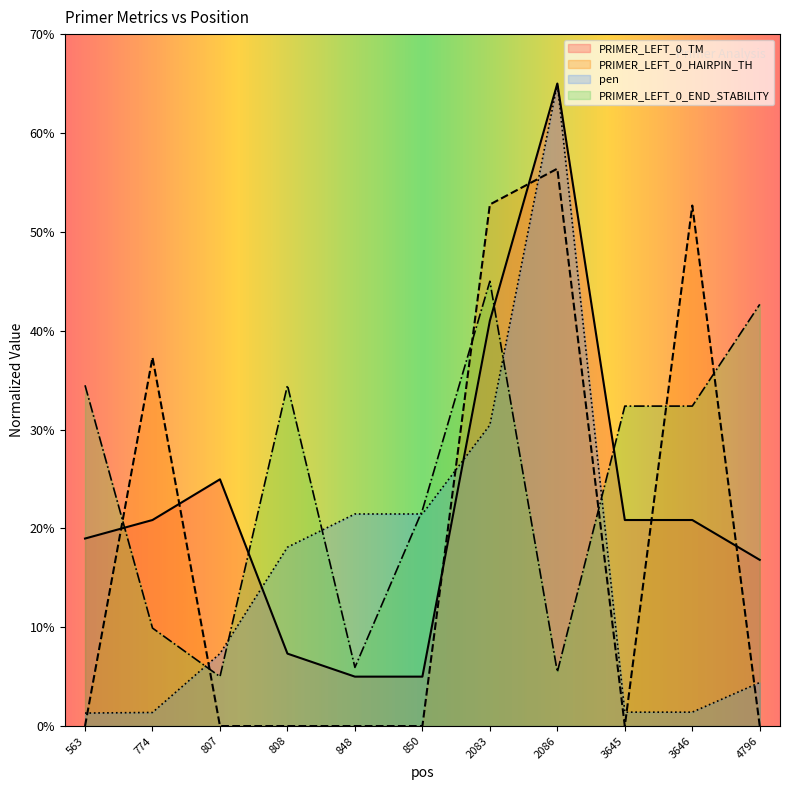

What is the sum of all PRIMER_LEFT_0_END_STABILITY values?

269.5